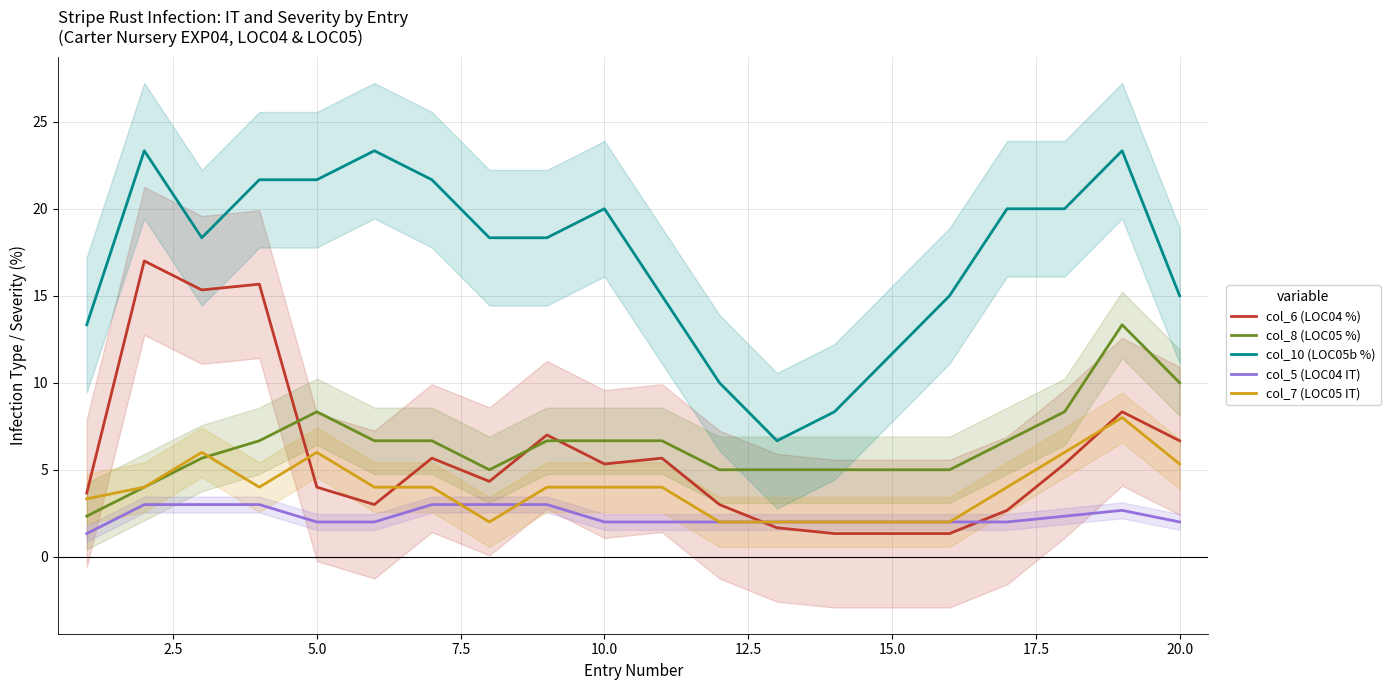

The col_7 (LOC05 IT) series shows 6.0 at 5.0. True or false?

True